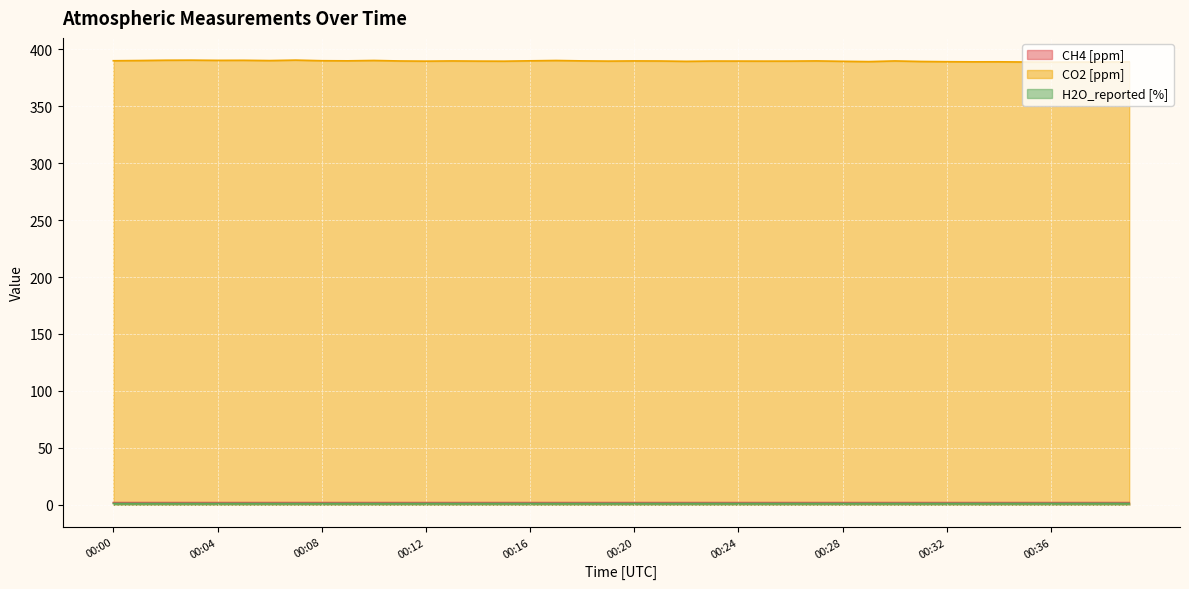

What is the average value of the H2O_reported [%] series?

1.2